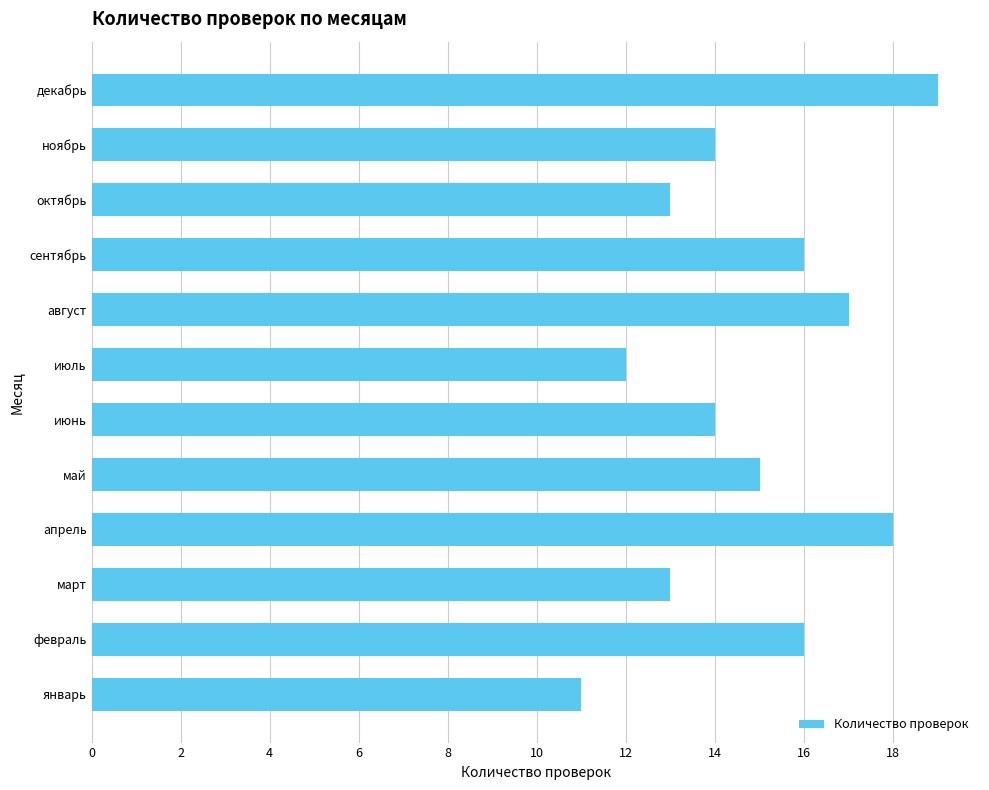

Is it true that the value at ноябрь is 14?

True